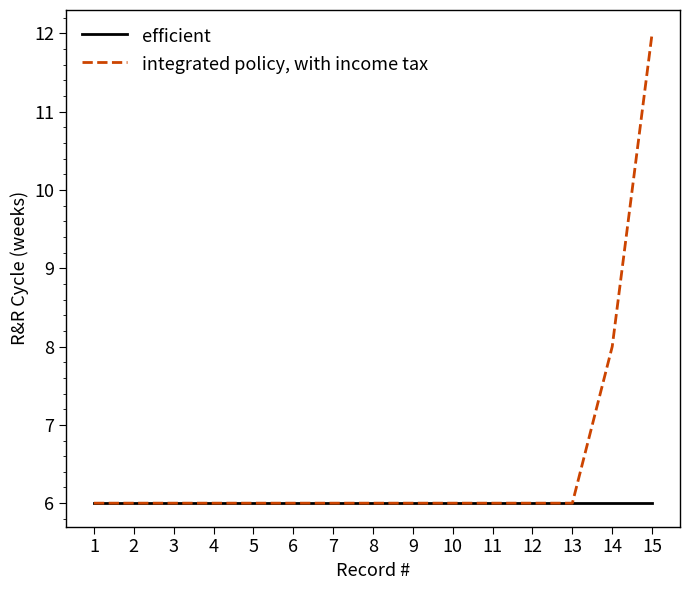

Which series has the widest spread of values?

integrated policy, with income tax